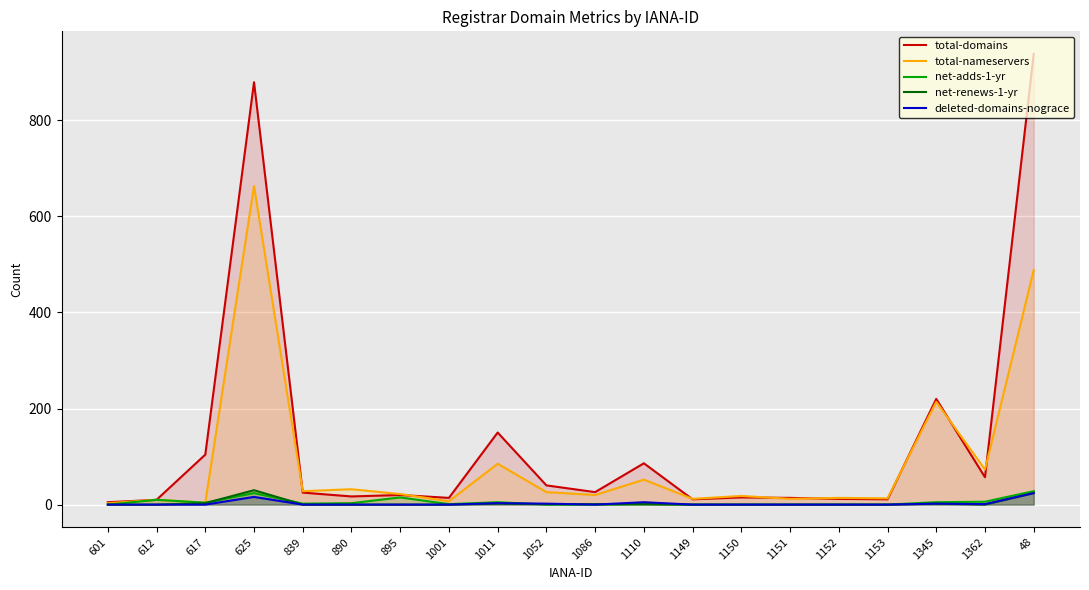

What is the sum of all net-renews-1-yr values?

64